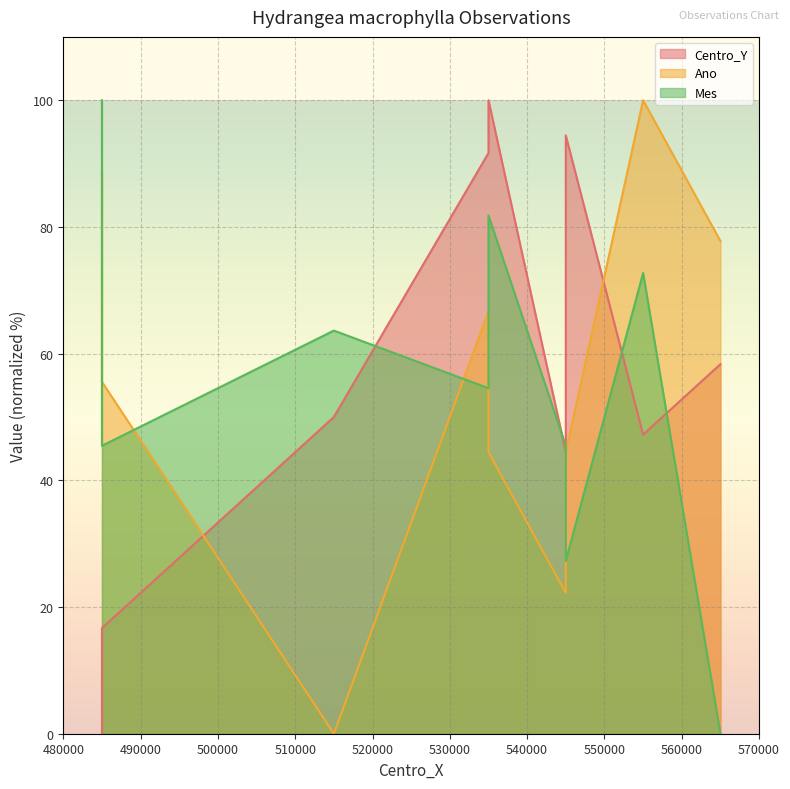

At which category is the sum across all series the highest?

535000